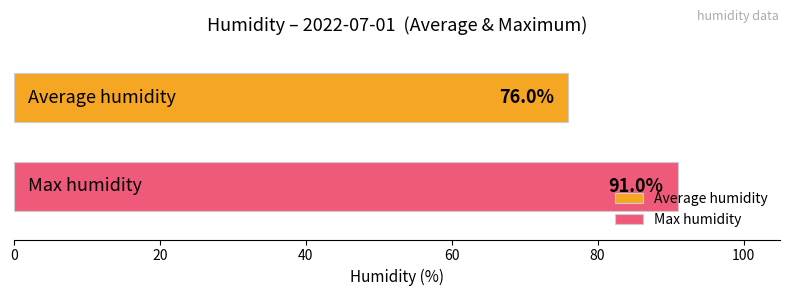

What is the maximum value for Max humidity?

91